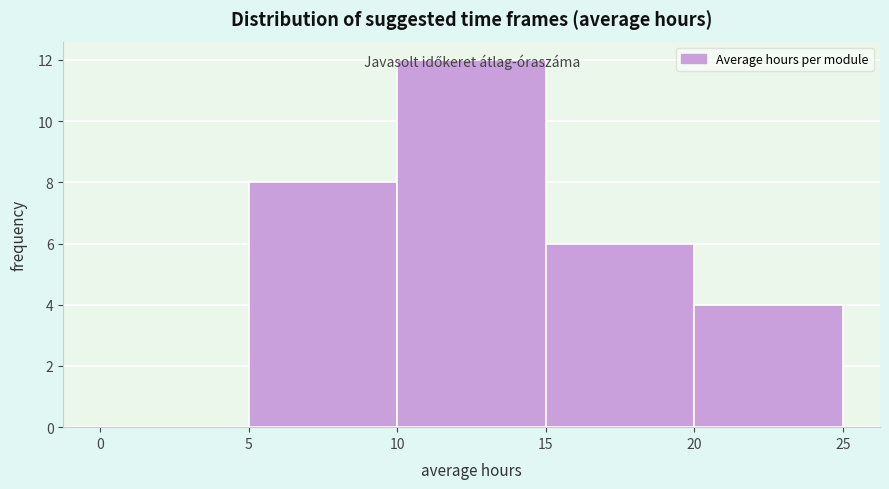

What is the height of the bar covering 15 to 20 on the x-axis? The values are not printed on the chart, so give them approximately, as read against the axis.

6